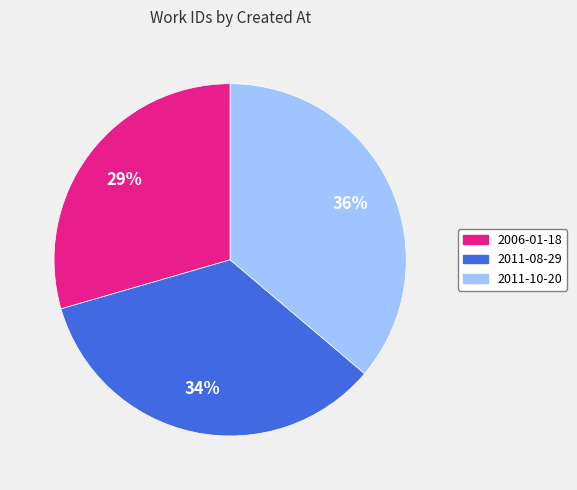

Is 2011-10-20 the majority of the pie?

No